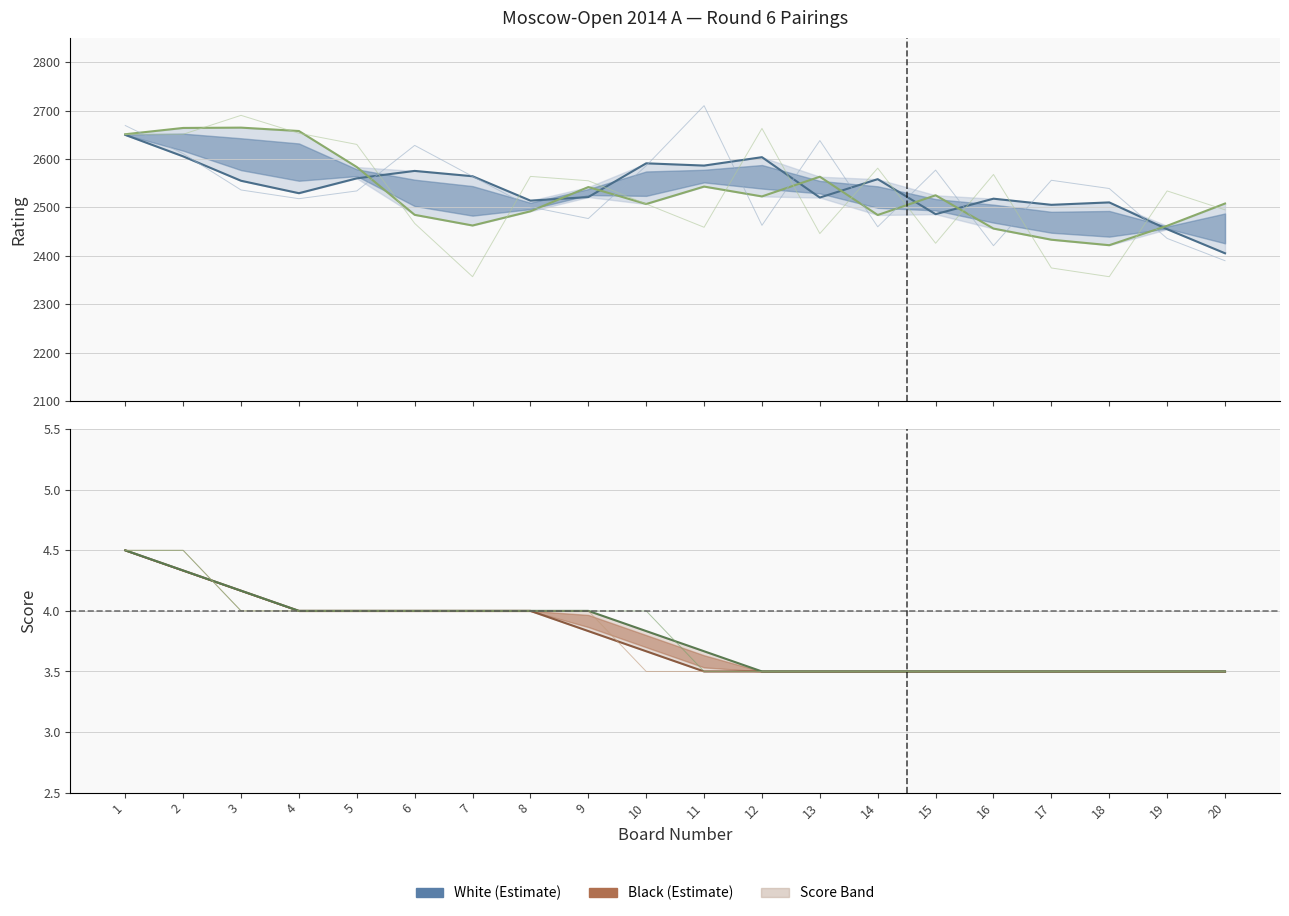

What is the spread (max minus min) of values at 4?

2653.7